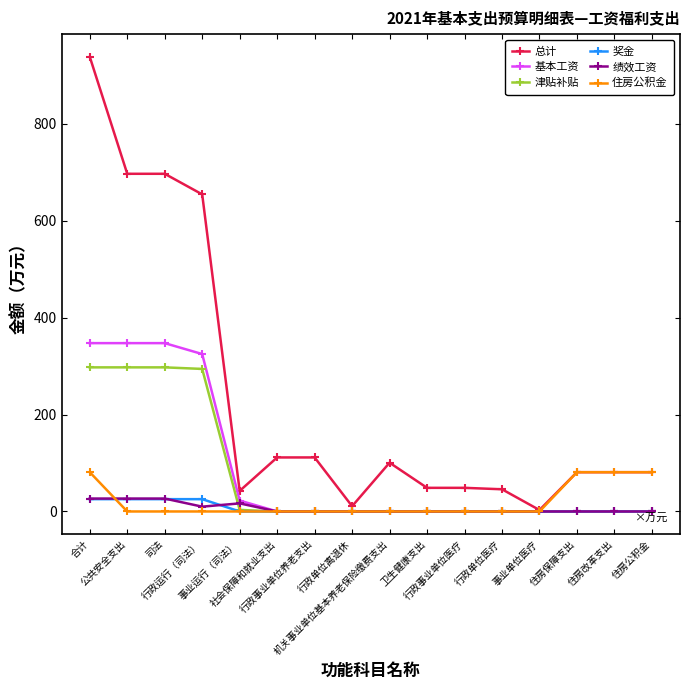

How many lines are shown in the chart?

6